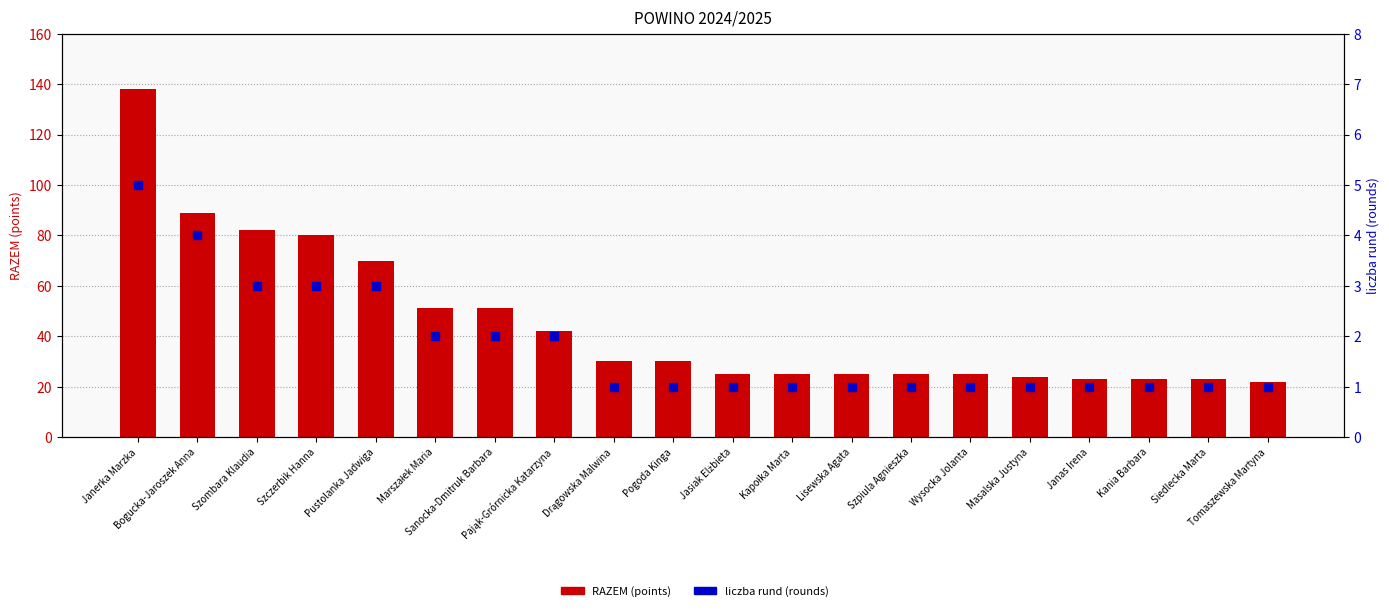

Is the value of liczba rund (rounds) at Drągowska Malwina greater than the value of RAZEM (points) at Janerka Marzka?

No